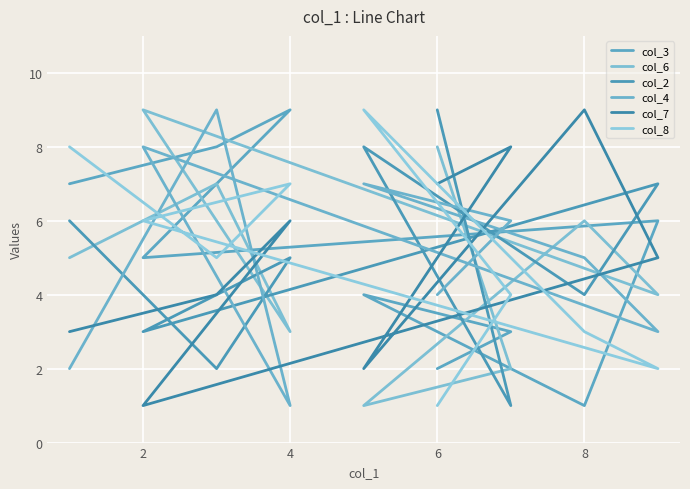

What is the greatest value displayed?

9